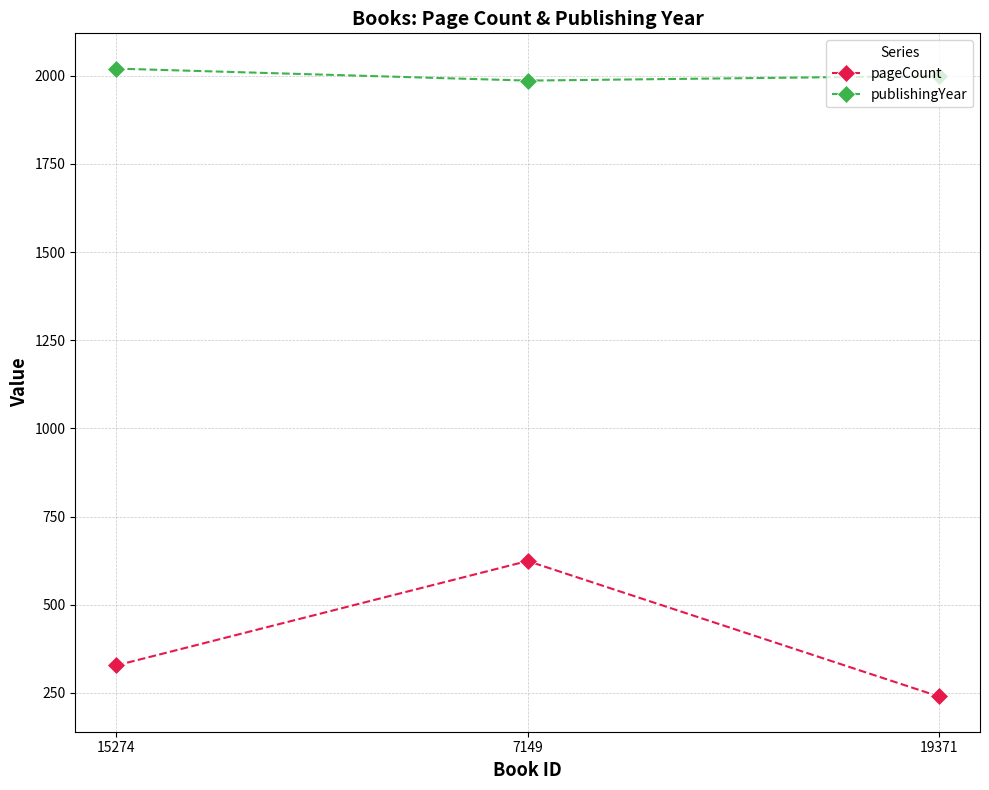

The value of pageCount at 7149 is 624. True or false?

True